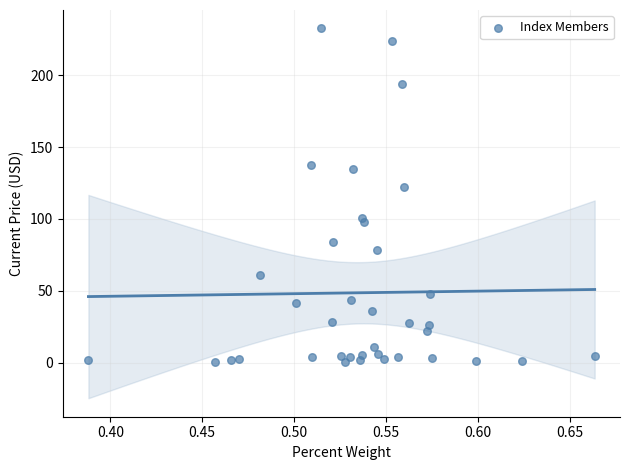

What Y value in the scatter plot is closest to 116?

121.9